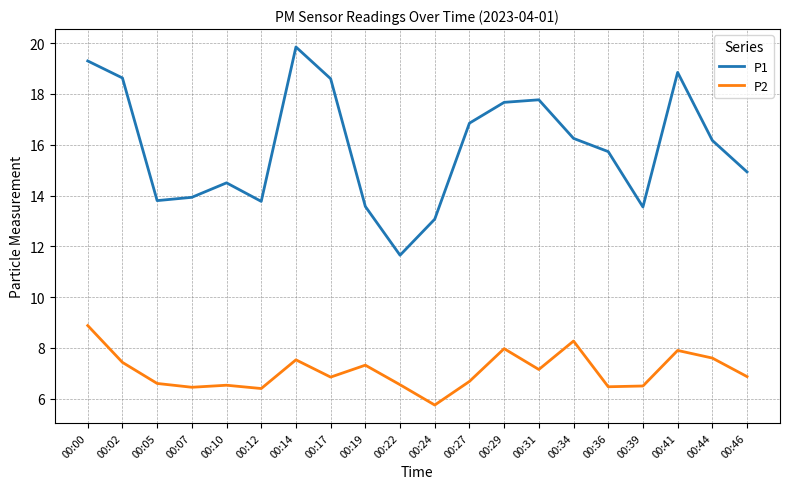

The value of P2 at 00:39 is 6.5. True or false?

True